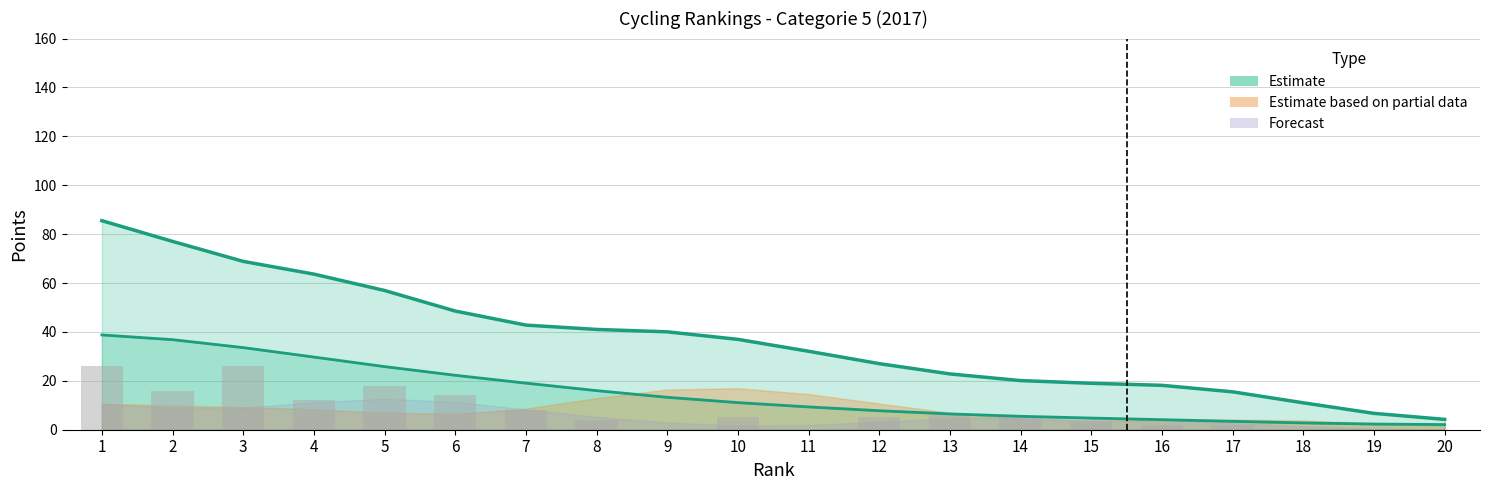

What is the spread (max minus min) of values at 8?

34